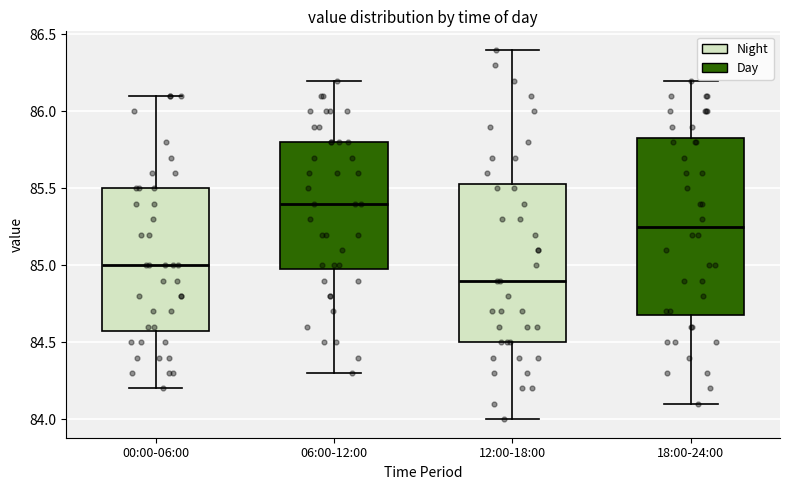

Which box has the highest median line?

06:00-12:00